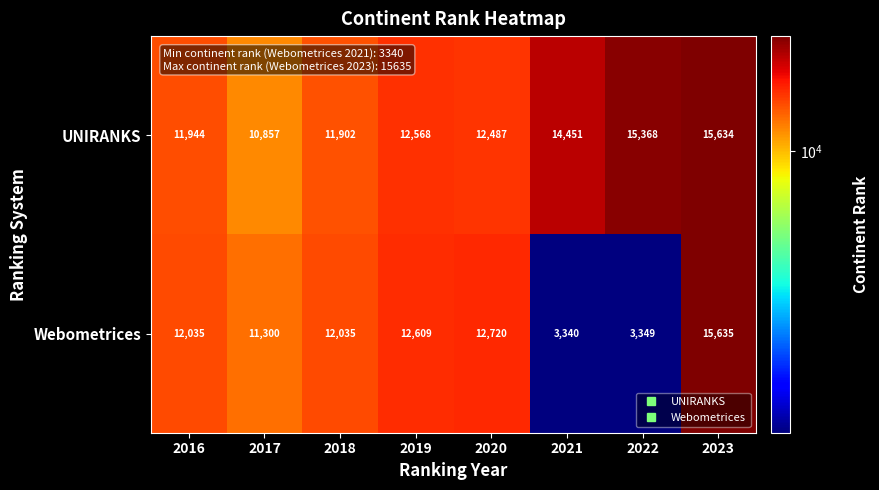

Reading left to right, what are all the values shown in this chart?

UNIRANKS: 2016=11944	2017=10857	2018=11902	2019=12568	2020=12487	2021=14451	2022=15368	2023=15634
Webometrices: 2016=12035	2017=11300	2018=12035	2019=12609	2020=12720	2021=3340	2022=3349	2023=15635